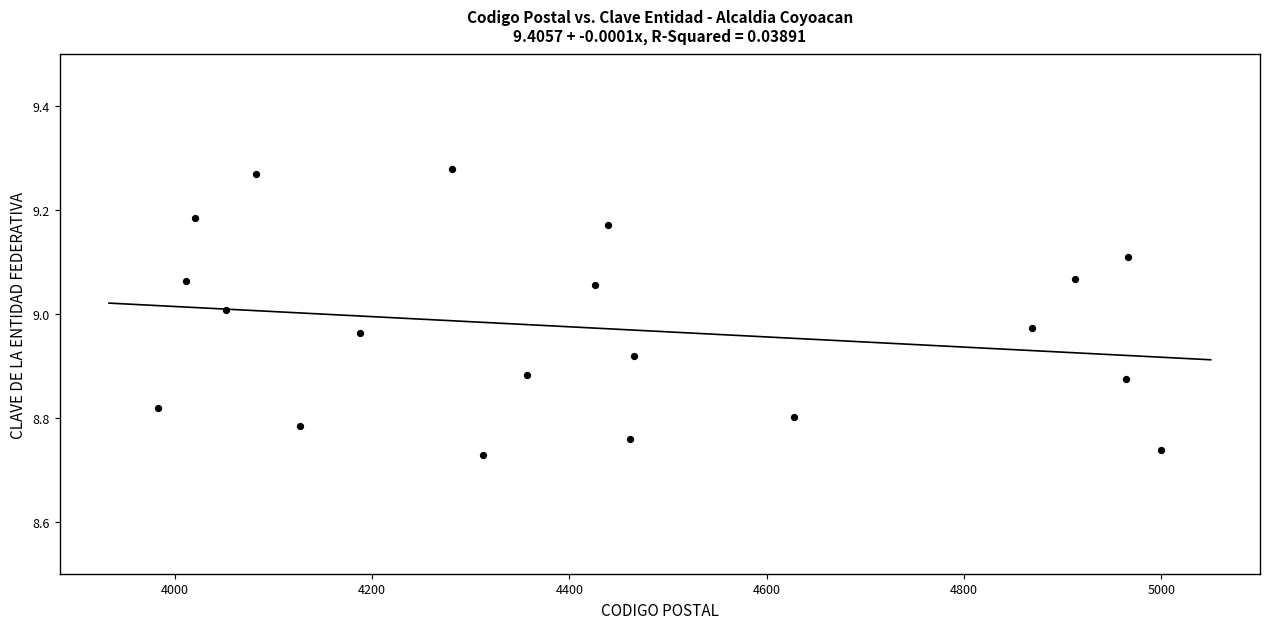

What is the range of Y values (max minus min)?

0.6